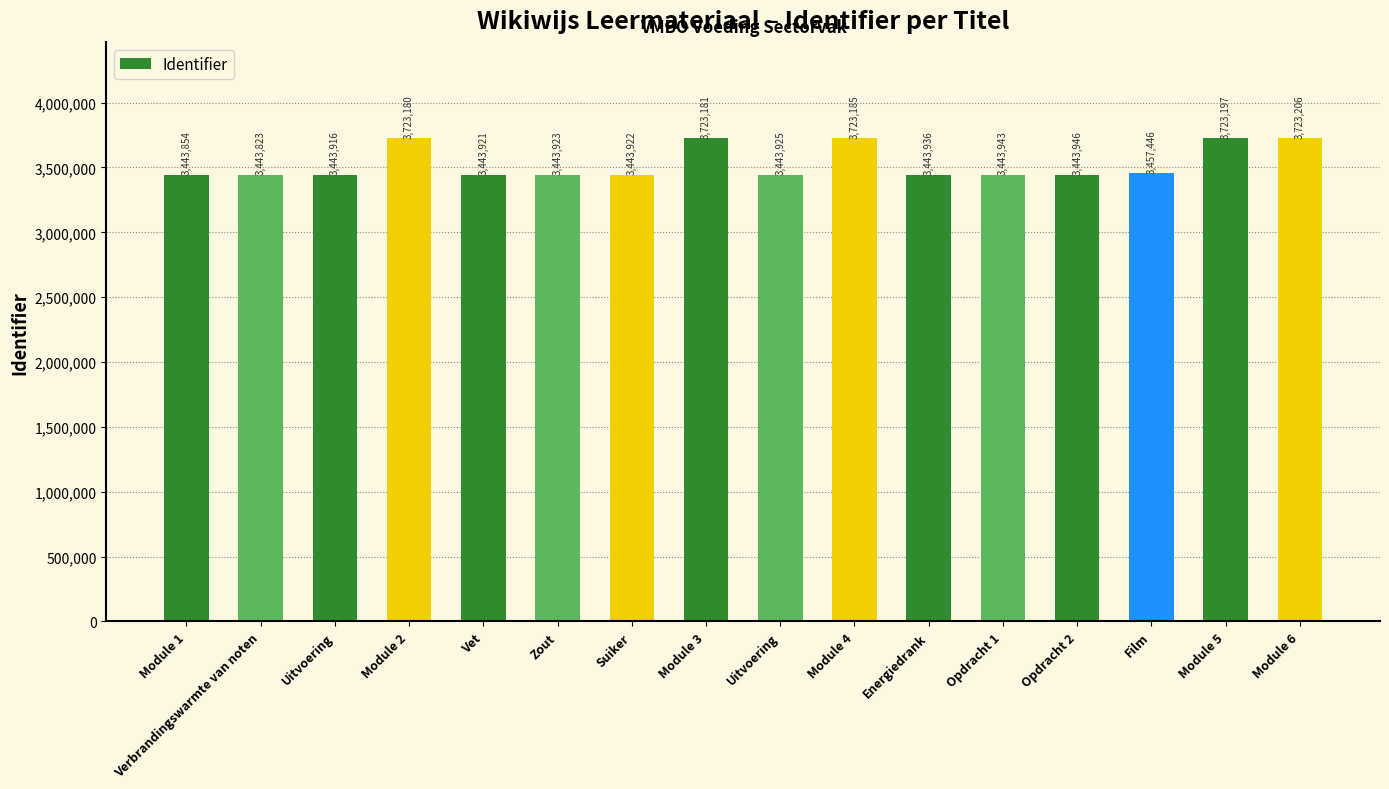

Are the bars horizontal?

No